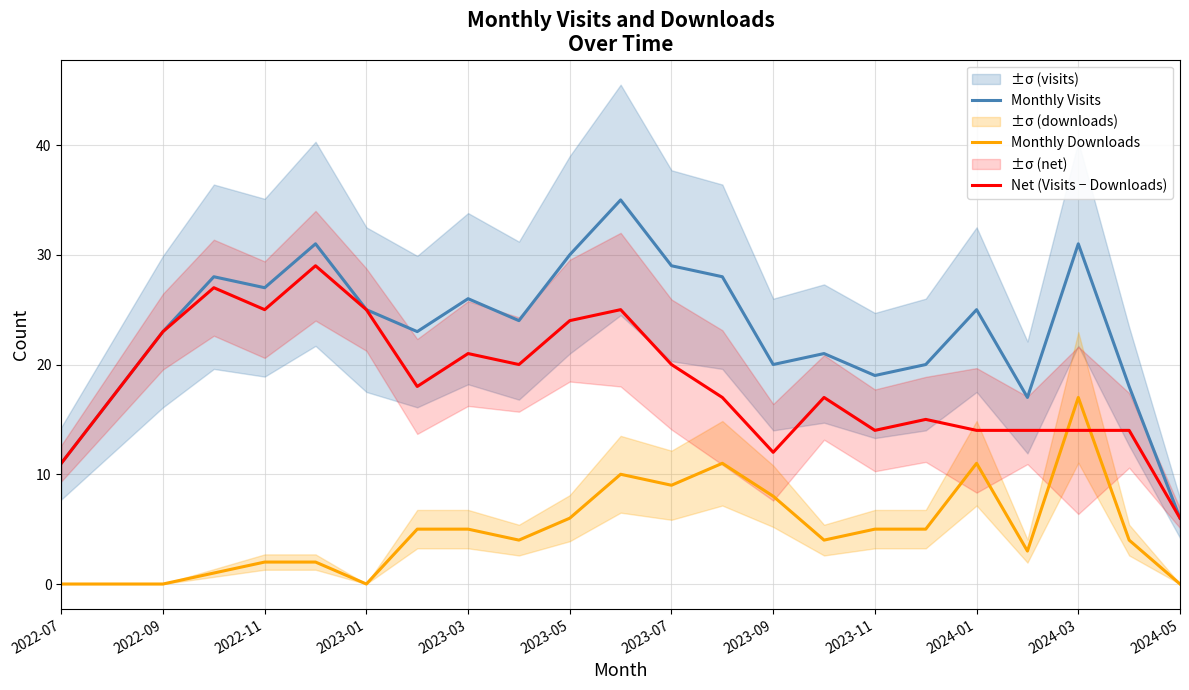

Rank the series by their average value, from highest to lowest.

Monthly Visits, Net (Visits − Downloads), Monthly Downloads